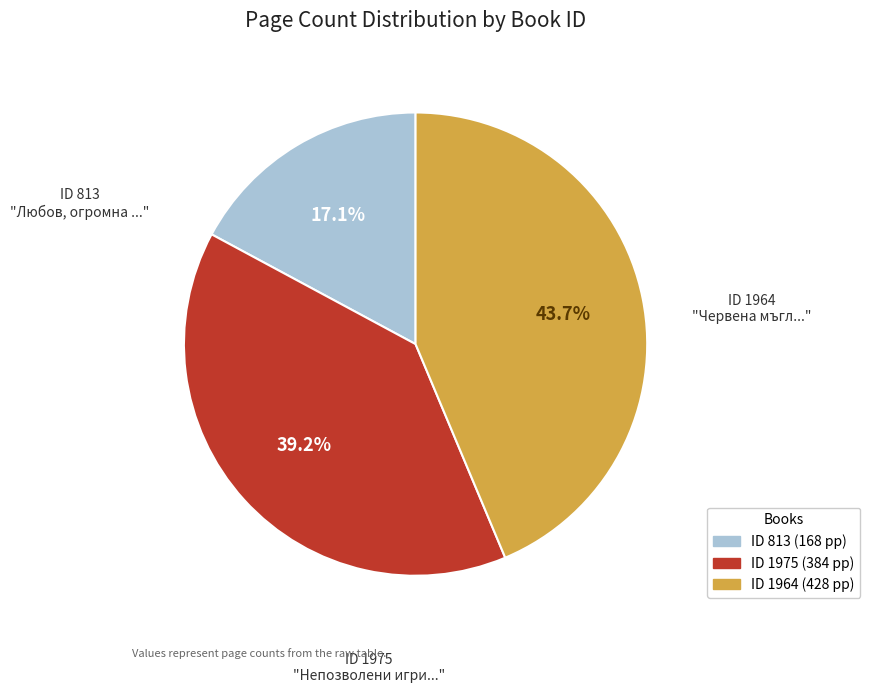

Is there any slice that represents more than half of the pie?

No